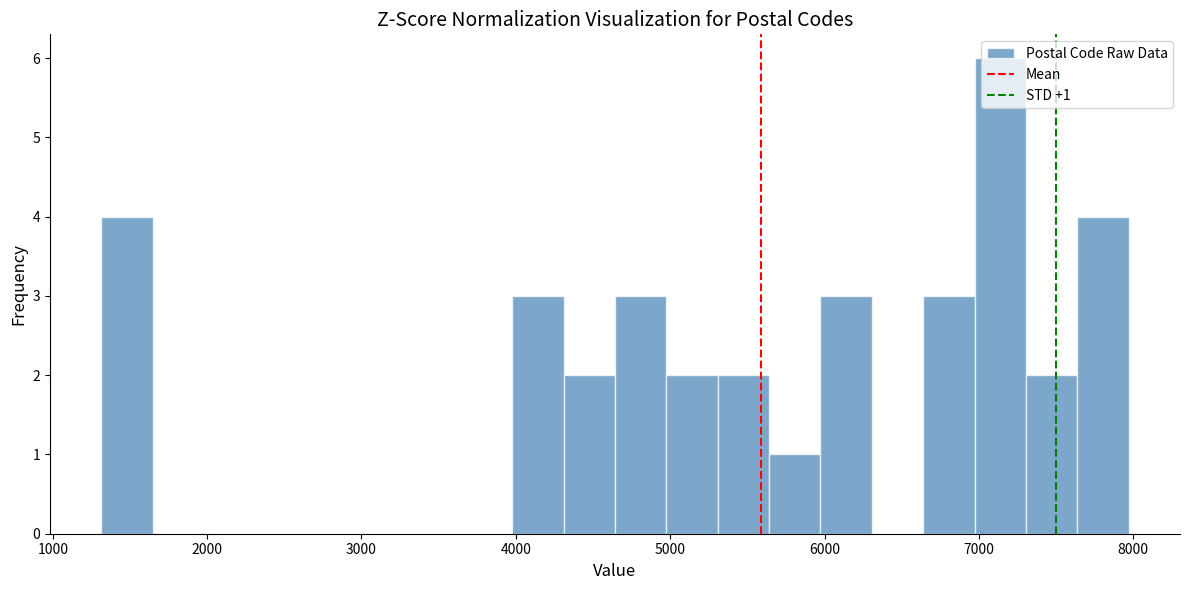

Around what value on the x-axis is the tallest bar? Give the approximate position of its centre, as read against the axis.

7100